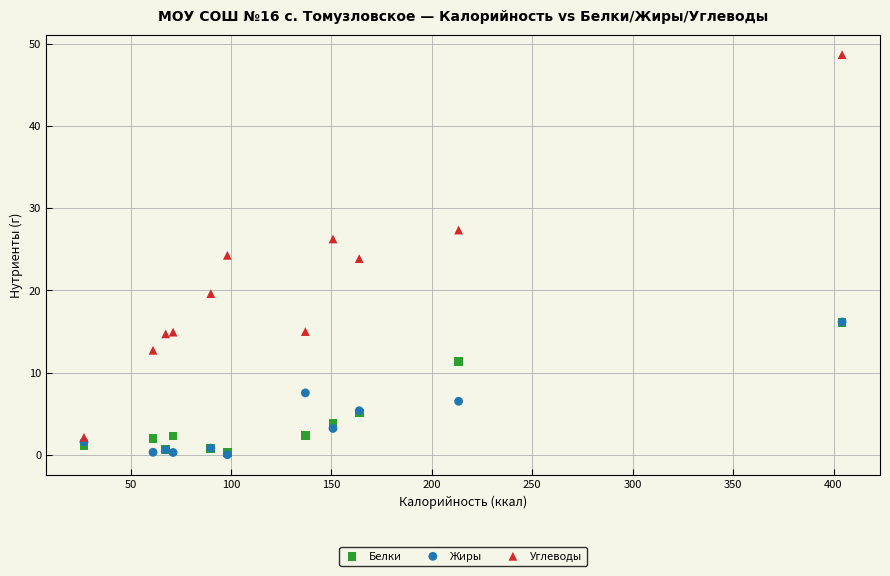

Which series contains the highest Y value?

Углеводы